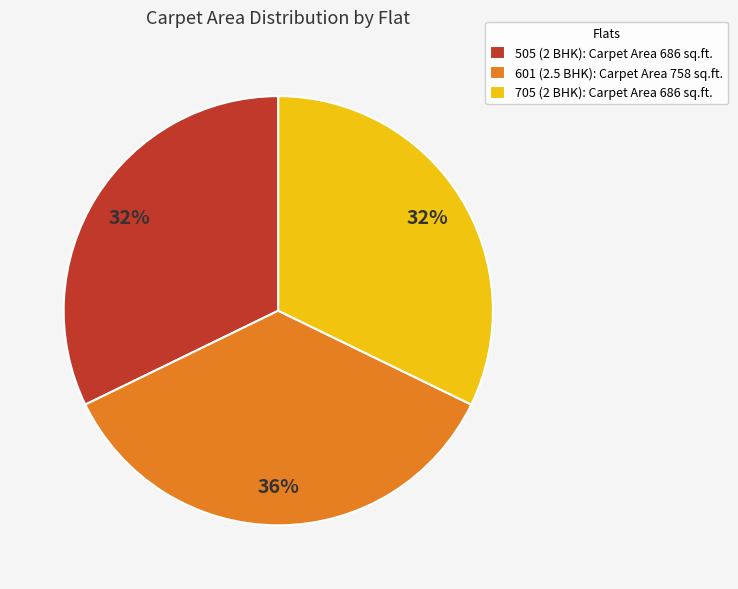

True or false: 505 (2 BHK) accounts for 32% of the total.

True